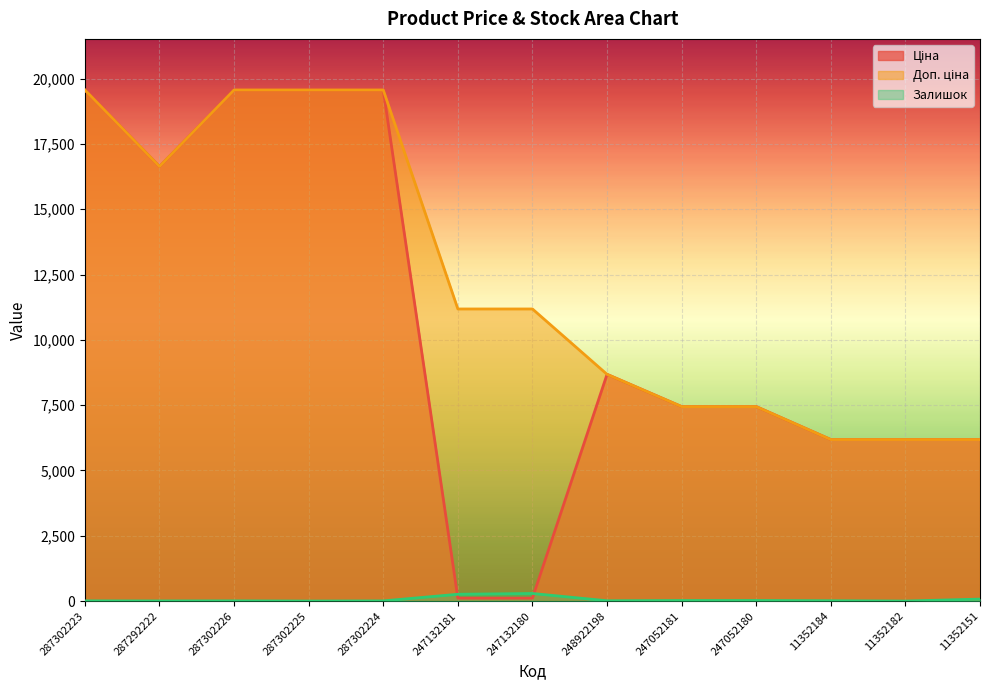

What are all the series names shown in the legend?

Ціна, Доп. ціна, Залишок